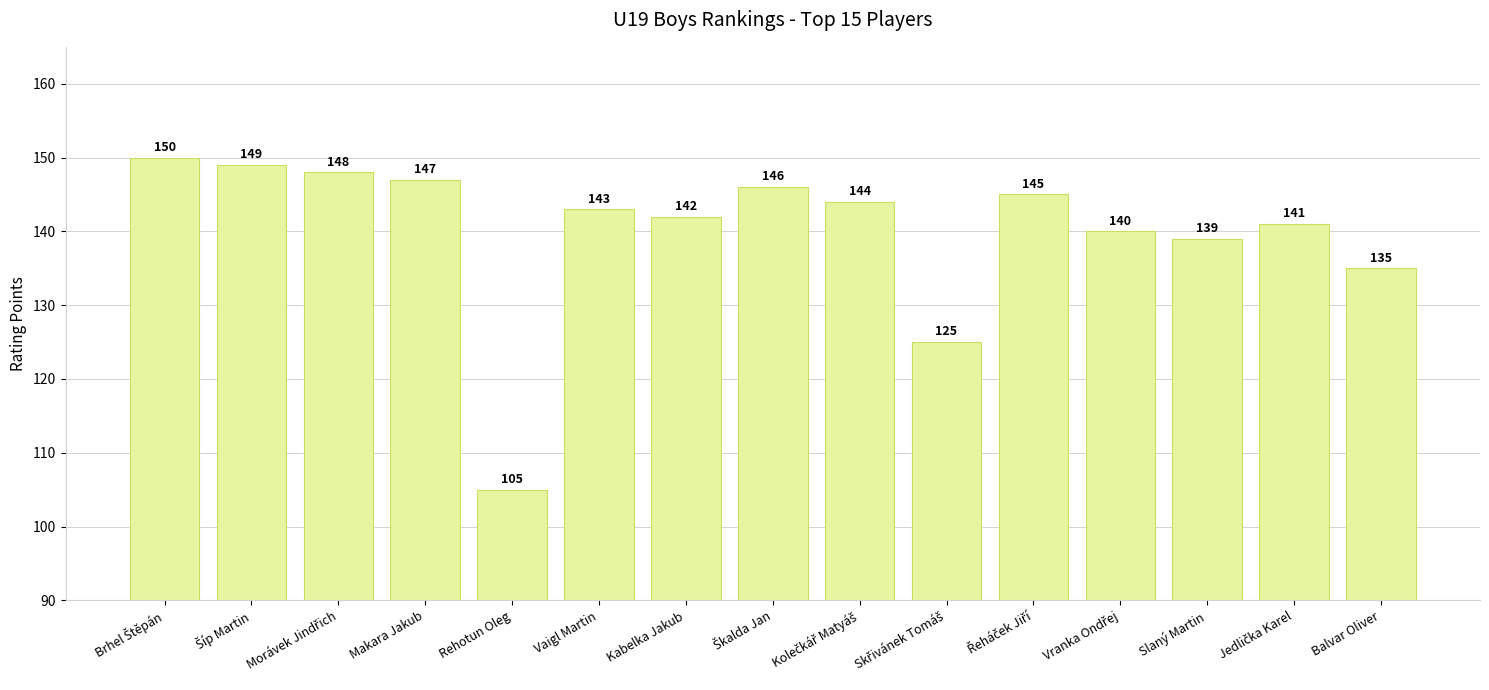

The value at Vaigl Martin is 55. True or false?

False